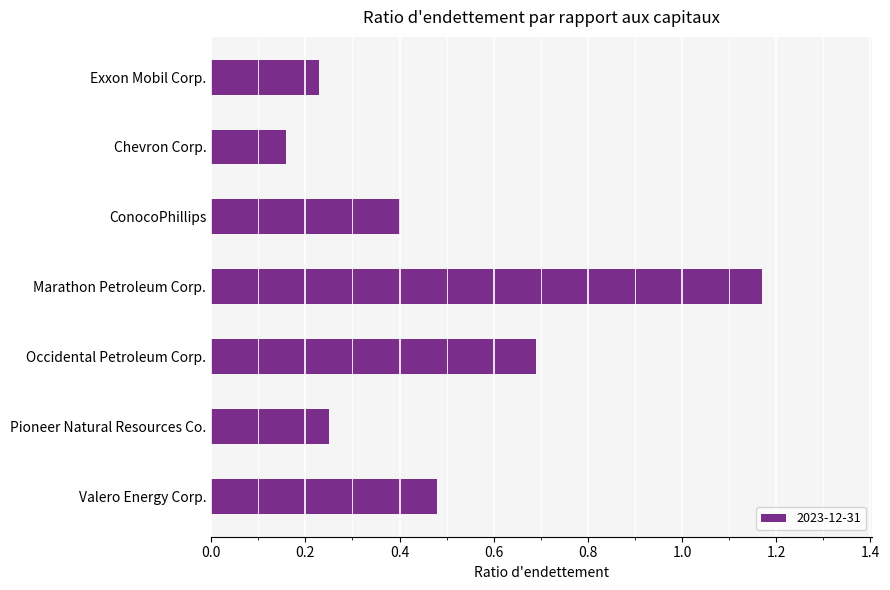

True or false: the data shows 0.2 at Occidental Petroleum Corp..

False